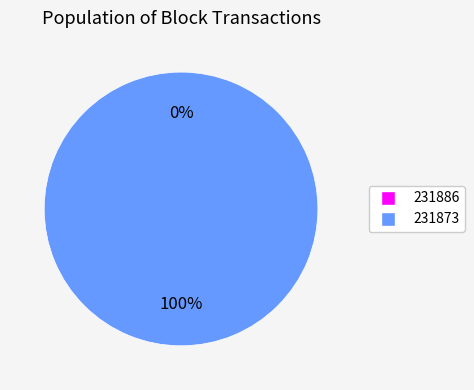

To the nearest percent, what is the combined percentage of 231873 and 231886?

100%